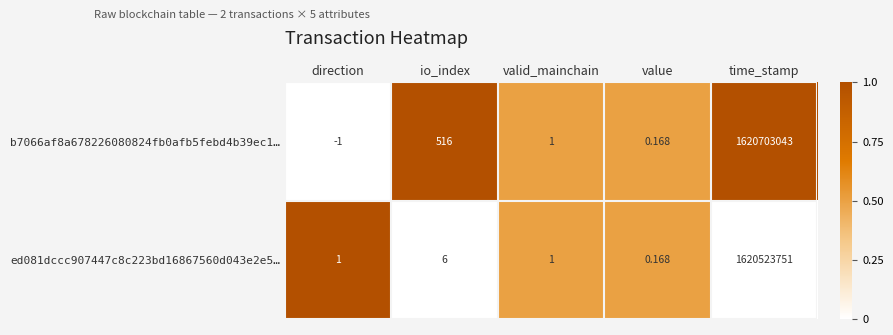

Where is ed081dccc907447c8c223bd16867560d043e2e5… nearest to the value 810261875?

io_index